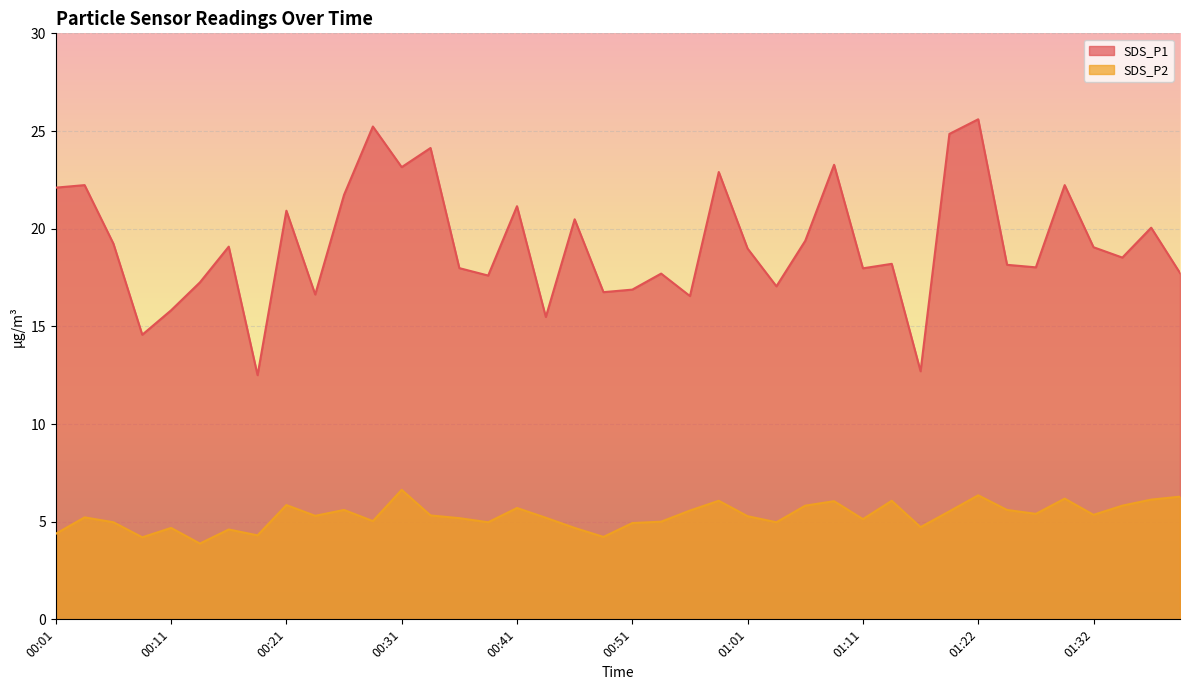

Rank the categories by SDS_P1 value from highest to lowest.

01:22, 00:28, 01:19, 00:33, 01:08, 00:31, 00:58, 00:03, 01:30, 00:01, 00:26, 00:41, 00:21, 00:46, 01:37, 01:06, 00:06, 00:16, 01:32, 01:01, 01:35, 01:14, 01:24, 01:27, 00:36, 01:11, 01:40, 00:53, 00:38, 00:13, 01:03, 00:51, 00:48, 00:23, 00:56, 00:11, 00:43, 00:08, 01:16, 00:18